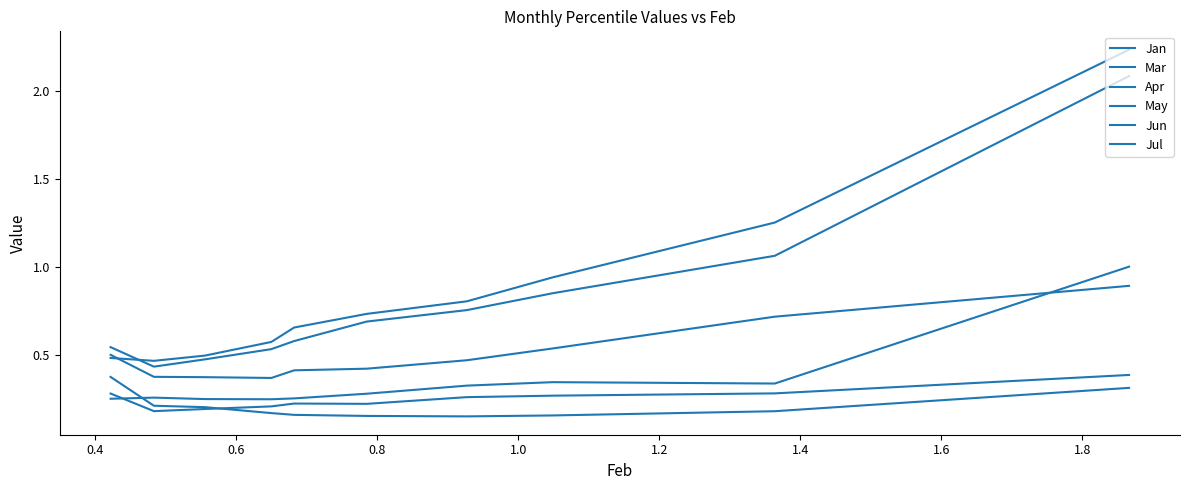

What is the difference between the maximum and minimum values in the Apr series?

0.2